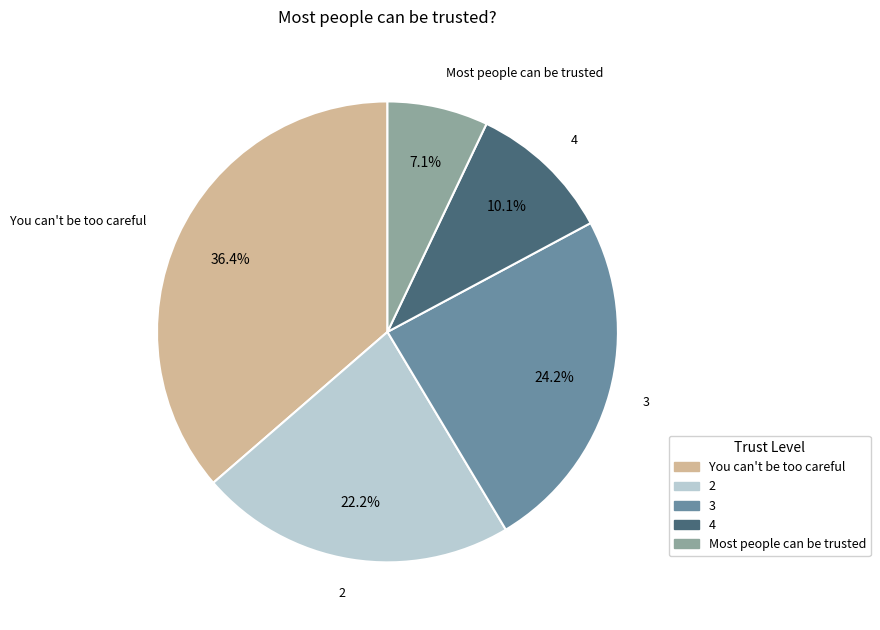

To the nearest percent, what percentage of the pie is 4?

10%